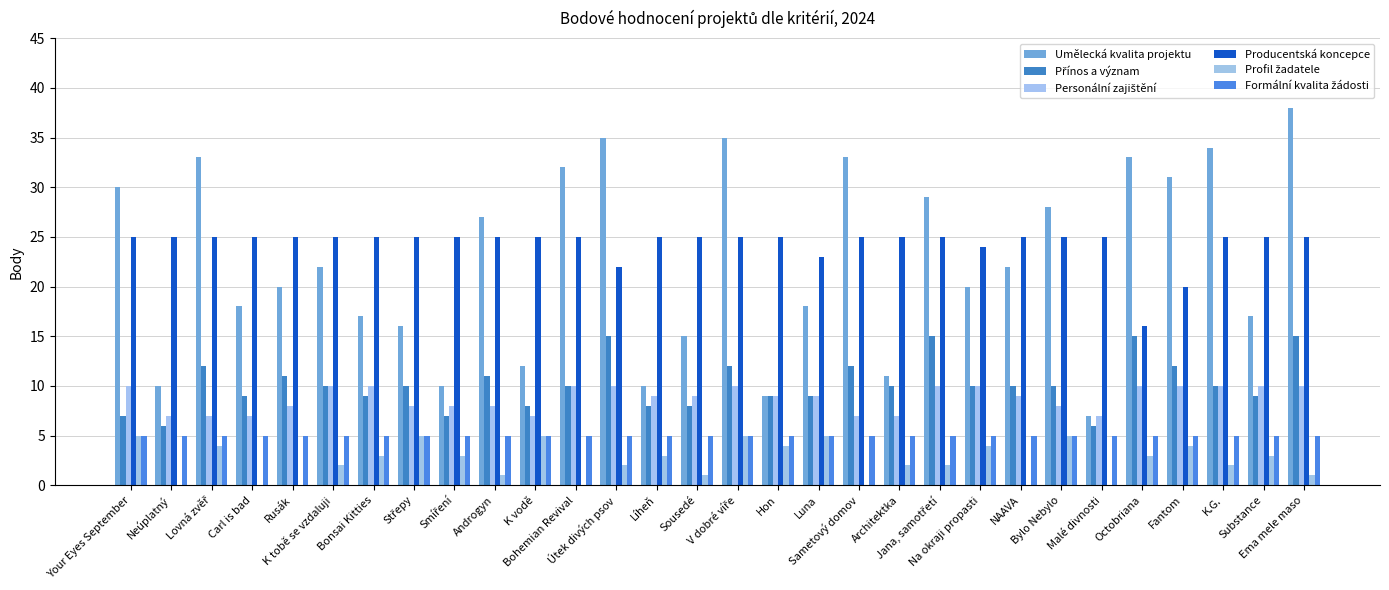

Count the number of data series in this chart.

6